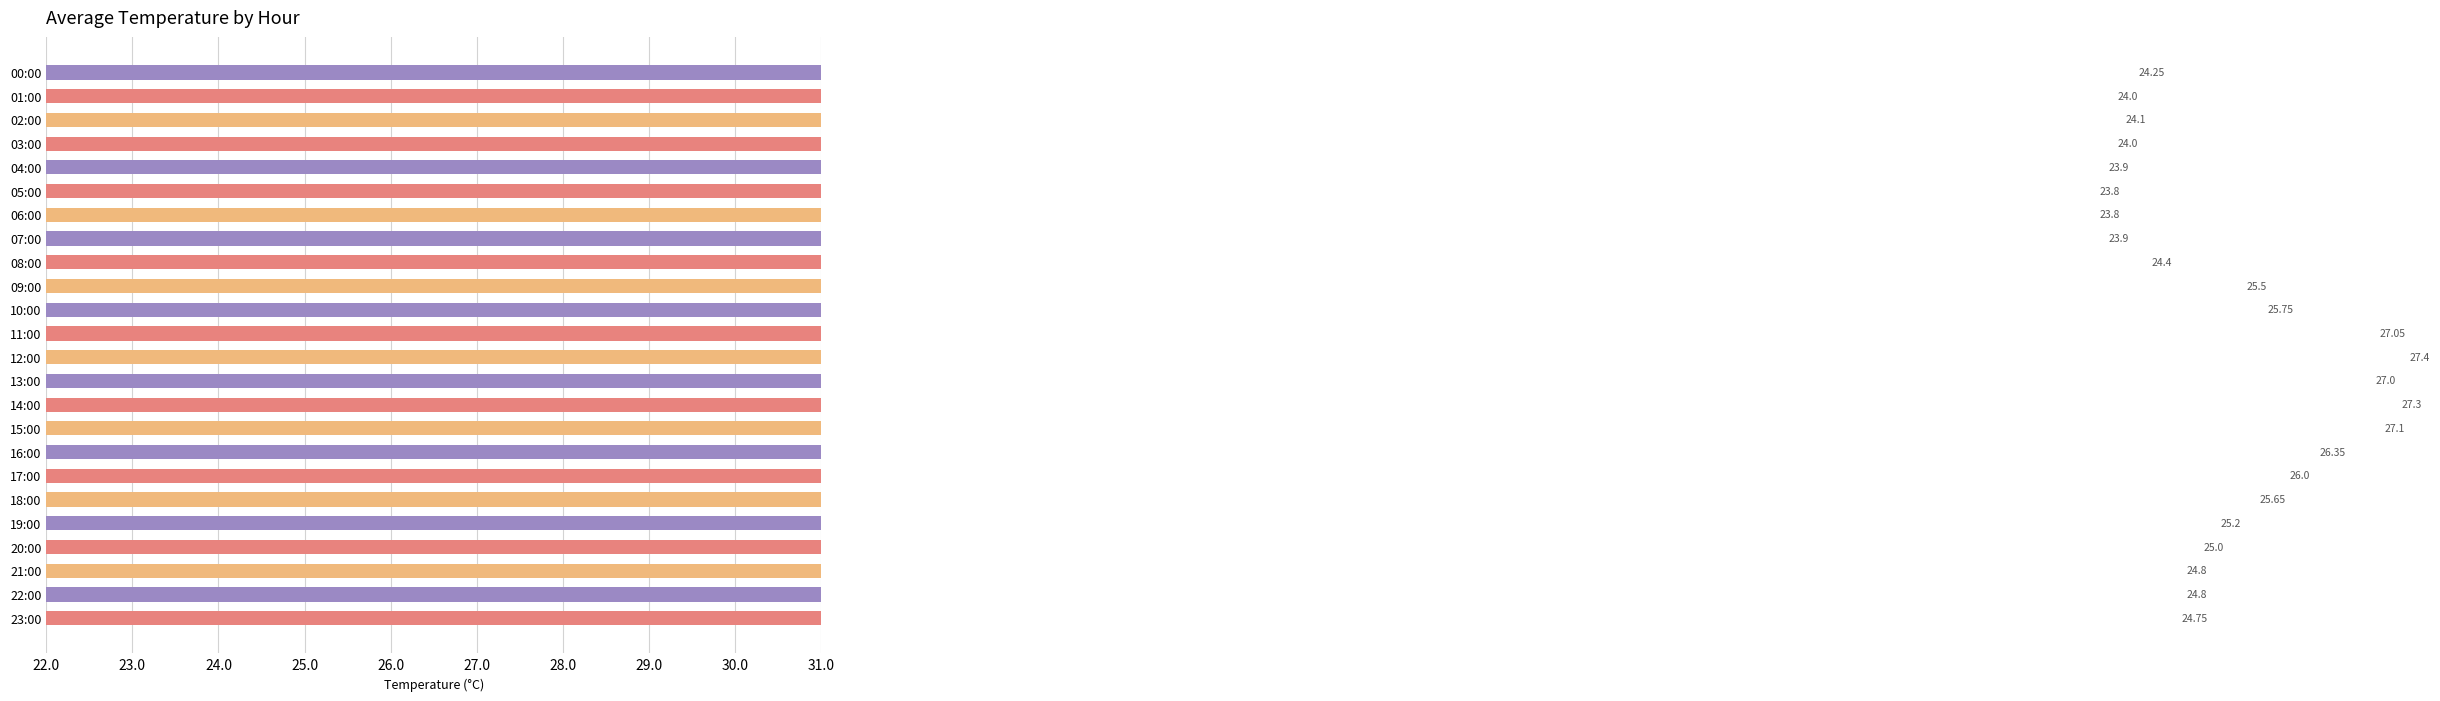

Reading left to right, extract all data points from this chart.

24.2	24.0	24.1	24.0	23.9	23.8	23.8	23.9	24.4	25.5	25.8	27.0	27.4	27.0	27.3	27.1	26.4	26.0	25.6	25.2	25.0	24.8	24.8	24.8